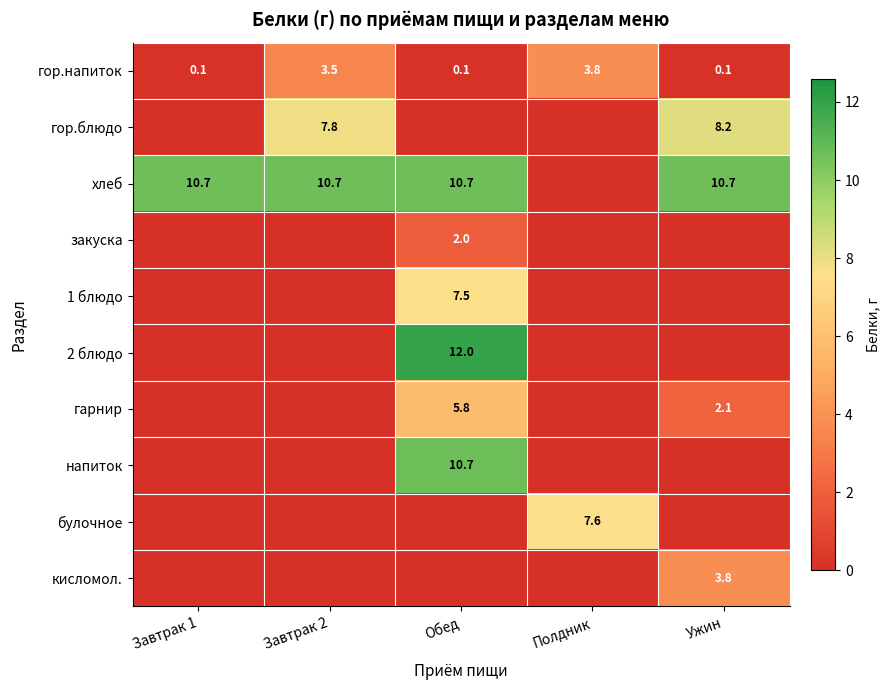

The булочное series shows 7.6 at Полдник. True or false?

True